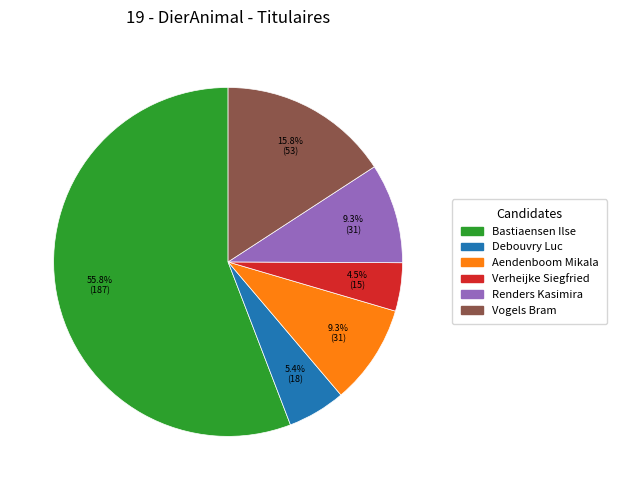

Approximately how many times larger is the value at Verheijke Siegfried compared to Renders Kasimira?

0.5